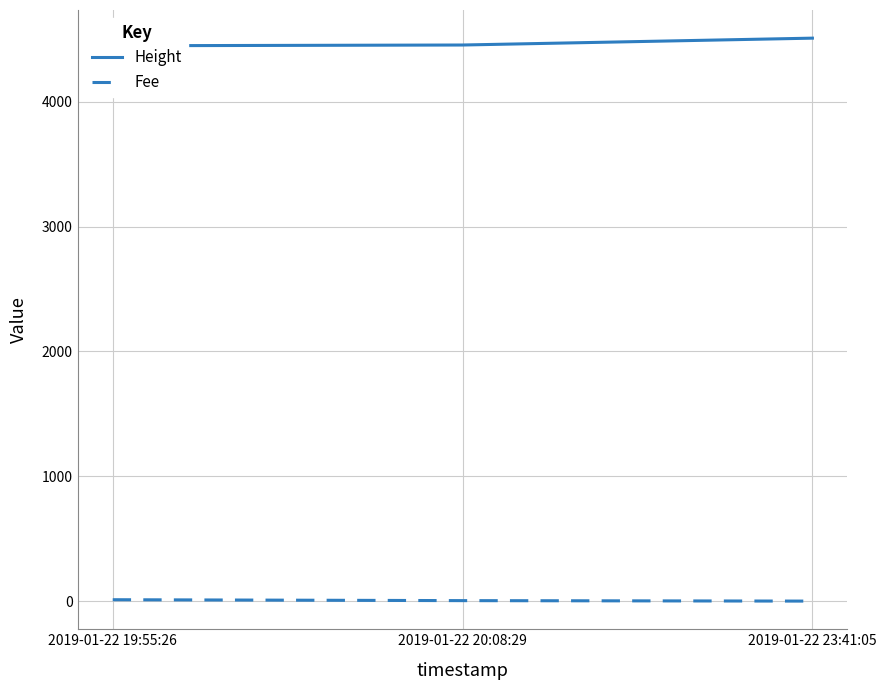

Which label corresponds to the largest value in the chart?

2019-01-22 23:41:05